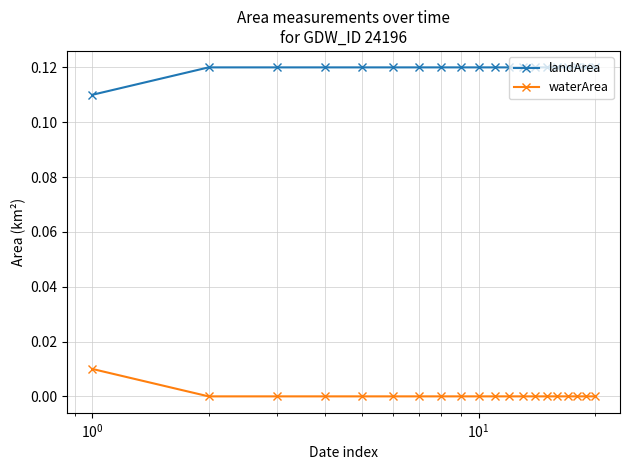

True or false: waterArea and landArea intersect in this chart.

False